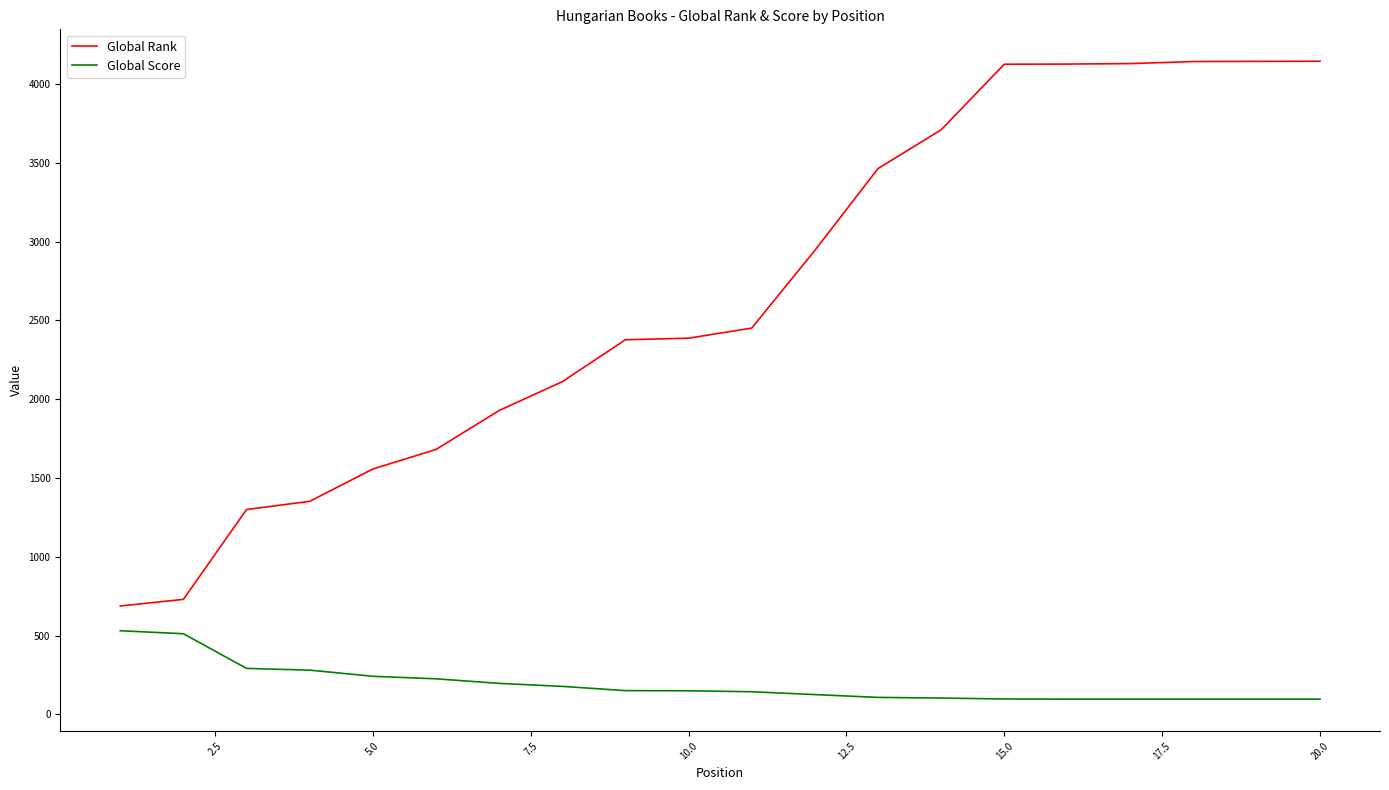

Which series has the largest range (max minus min)?

Global Rank